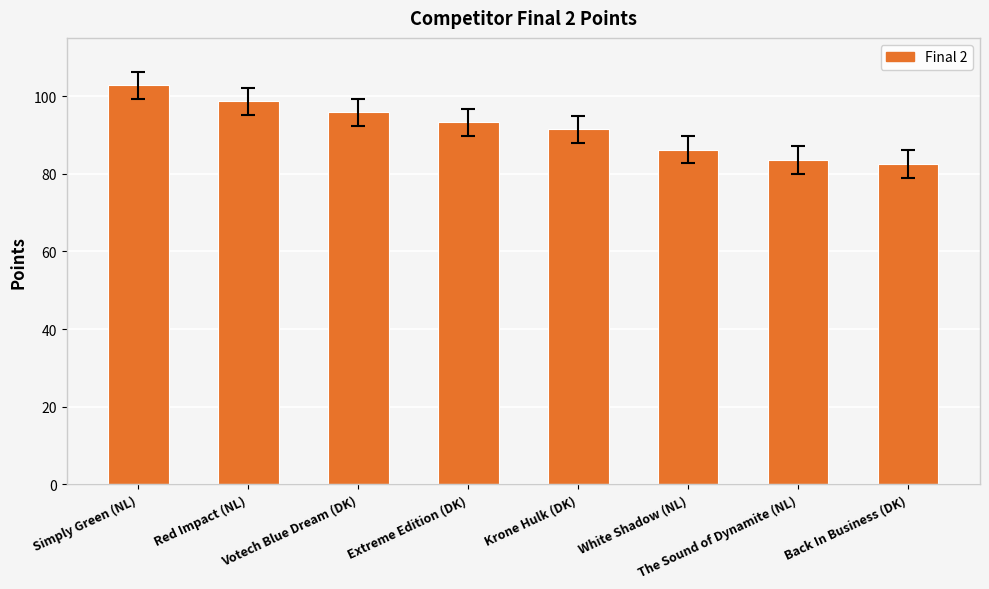

What is the average value?

91.8